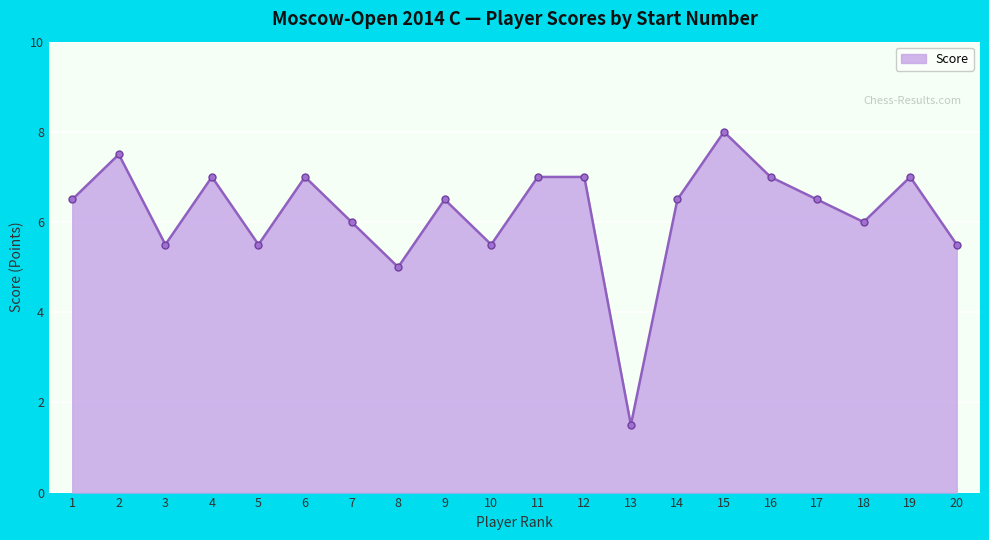

What is the difference between the maximum and minimum values?

6.5